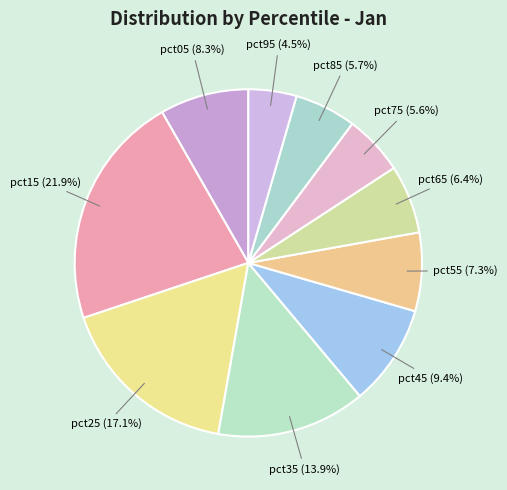

What percentage is the pct15 slice, to the nearest percent?

22%